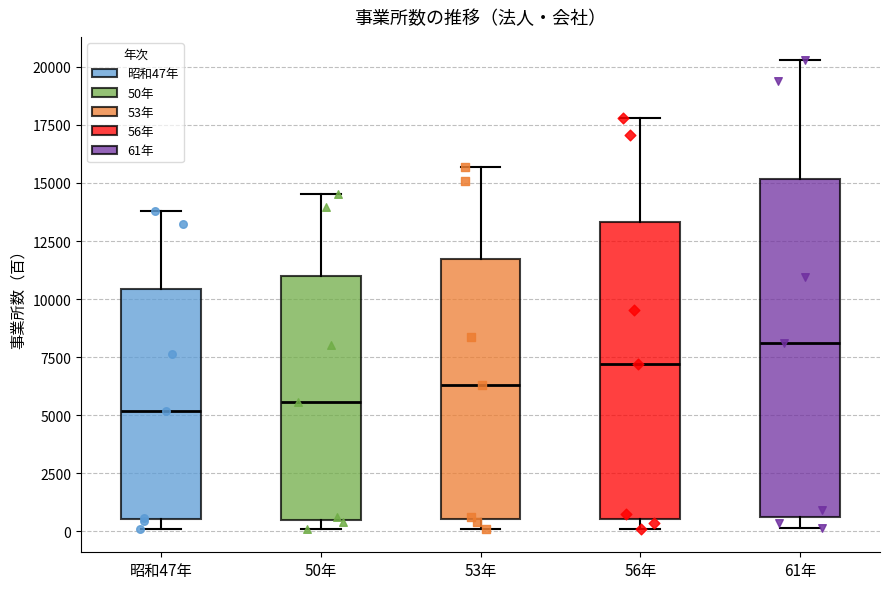

Reading left to right, transcribe this box plot: for each box, give where its median line is, the range the box spans, and where its two whiskers end, as read against the y-axis. The values are not printed on the chart, so give them approximately, as read against the axis.

昭和47年: median 5000, box 500 to 10500, whiskers 0 to 14000
50年: median 5500, box 500 to 11000, whiskers 0 to 14500
53年: median 6500, box 500 to 11500, whiskers 0 to 15500
56年: median 7000, box 500 to 13500, whiskers 0 to 18000
61年: median 8000, box 500 to 15000, whiskers 0 to 20500